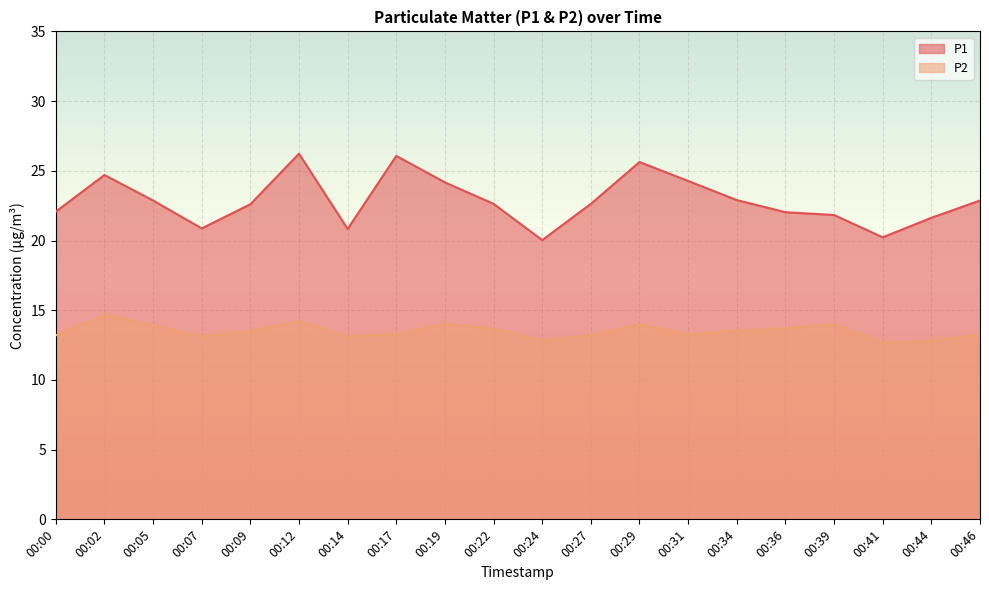

How many categories are shown in the chart?

20